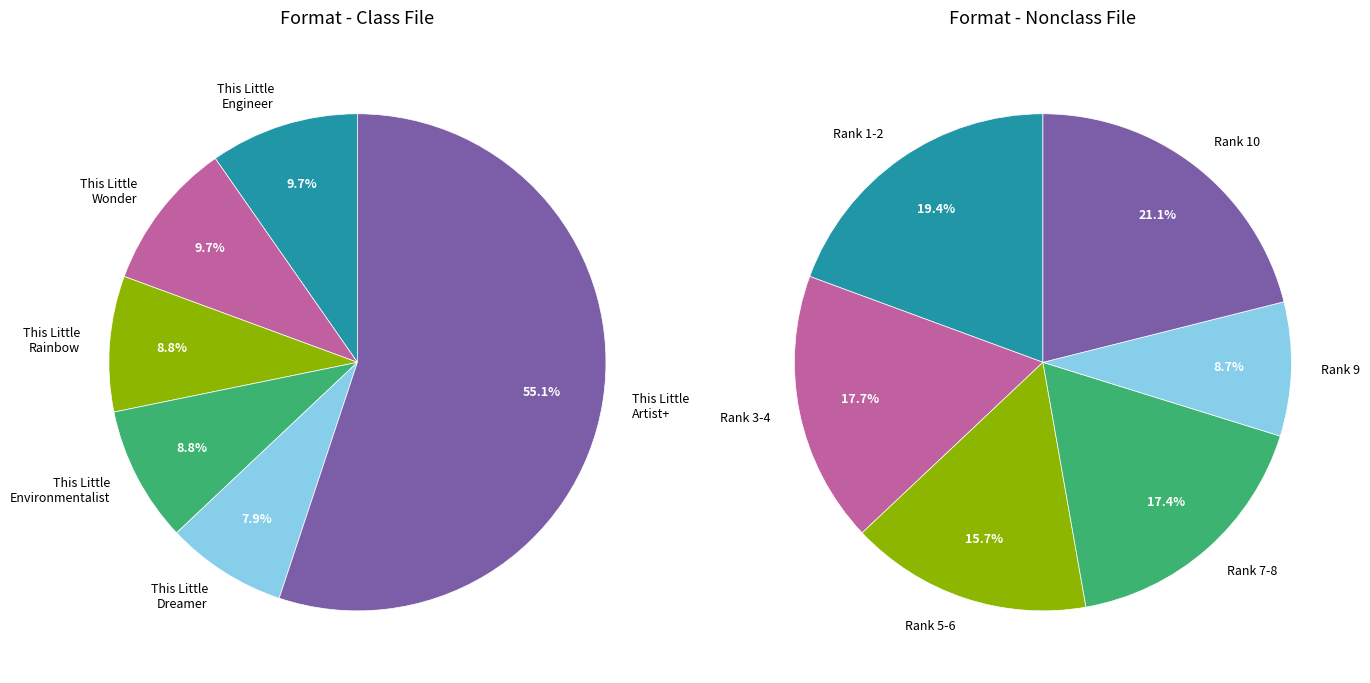

What percentage is the 4 slice, to the nearest percent?

8%